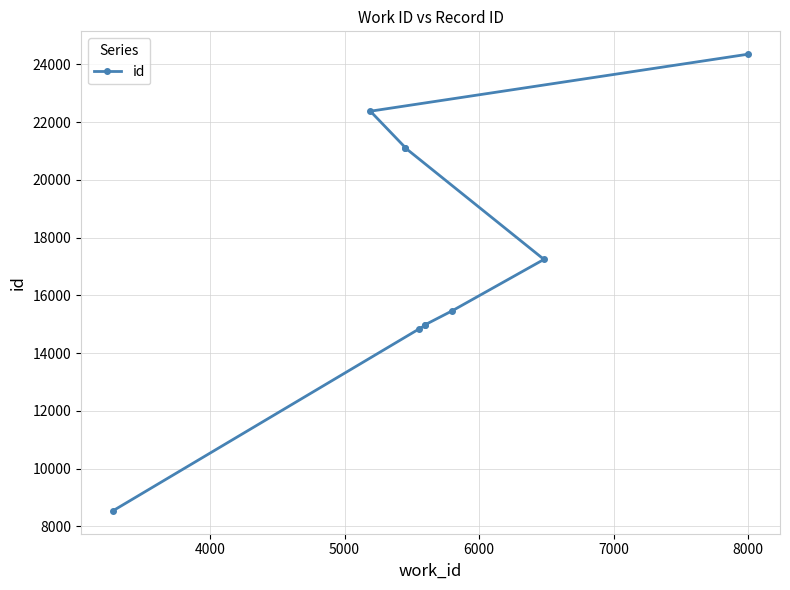

True or false: the data shows 24117 at 8000.

False